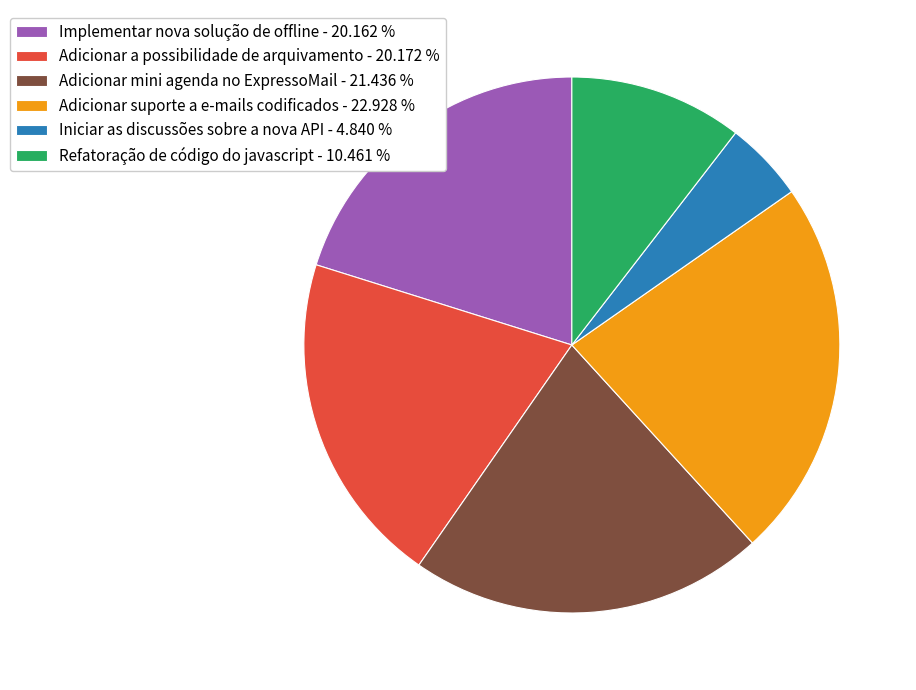

True or false: Adicionar mini agenda no ExpressoMail accounts for 21% of the total.

True